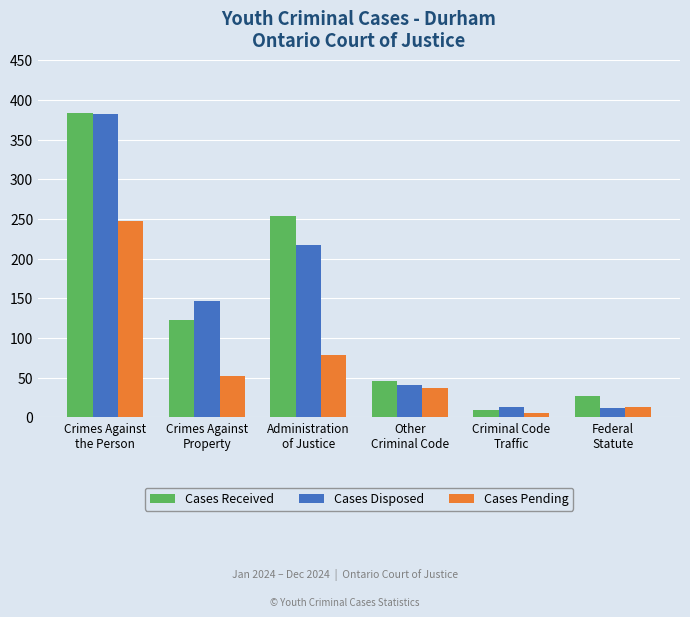

At which label is Cases Received closest to 196?

Administration
of Justice